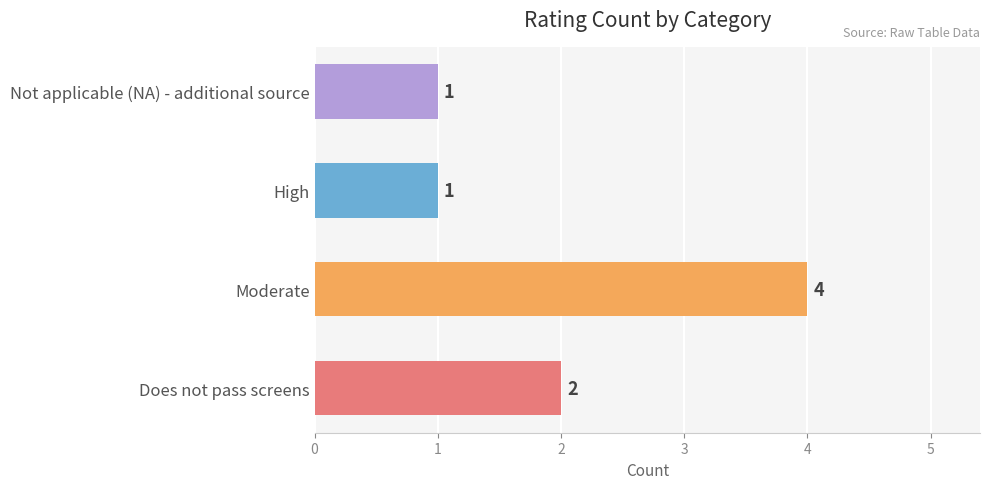

What is the greatest value displayed?

4